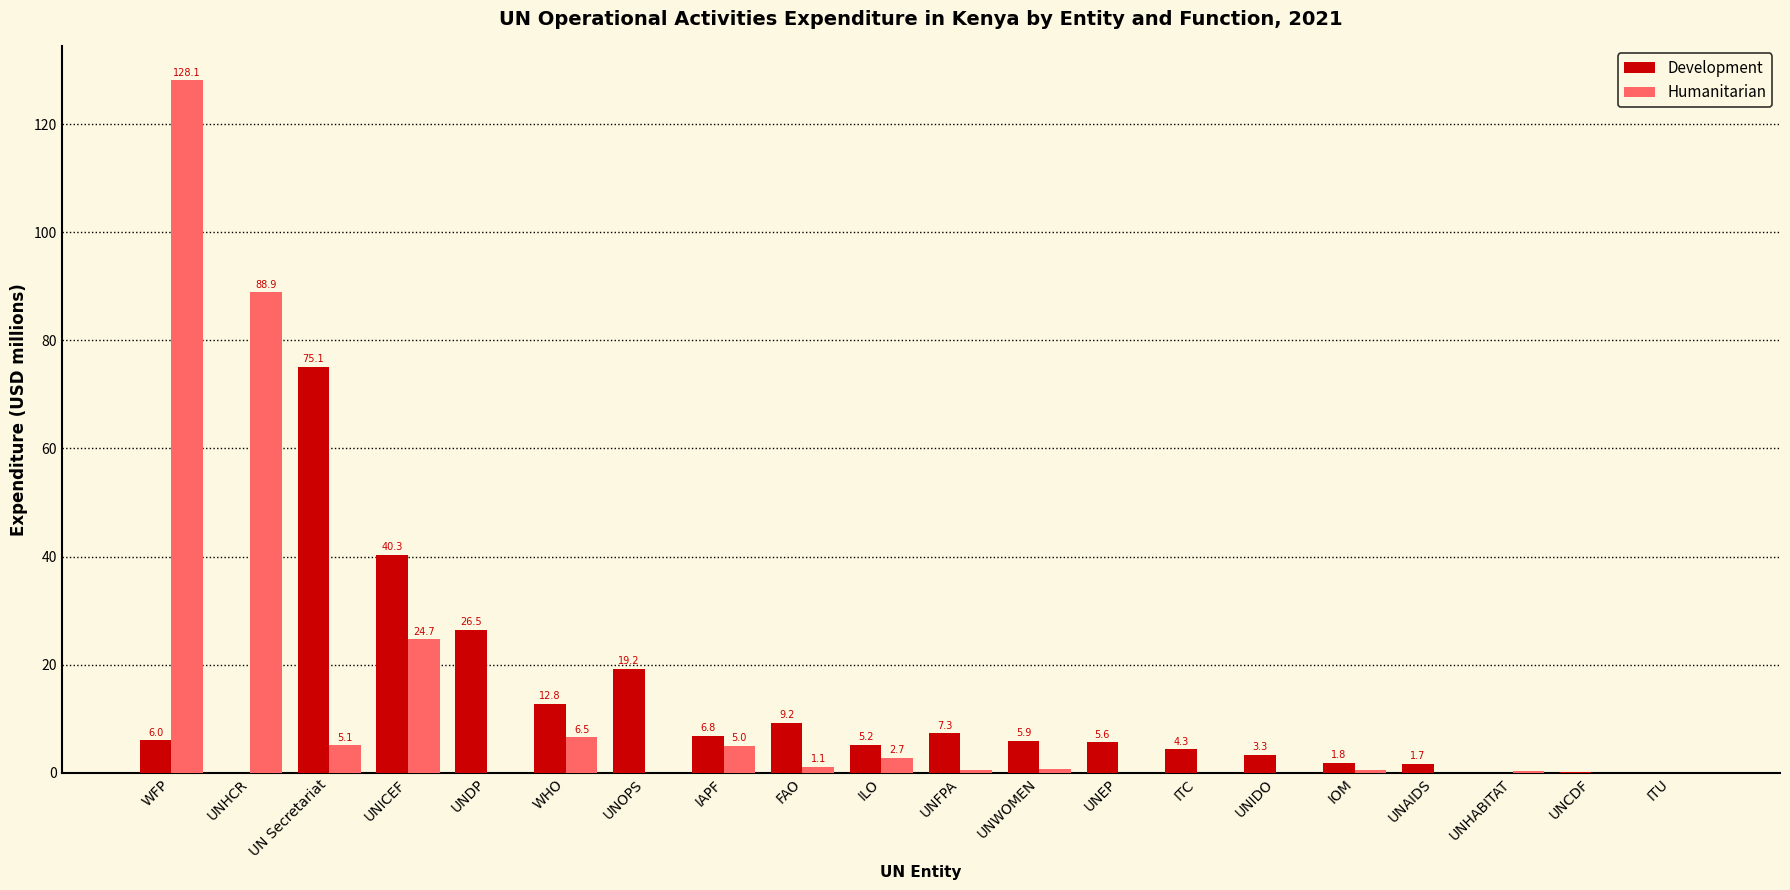

Which series has the largest total across all categories?

Humanitarian